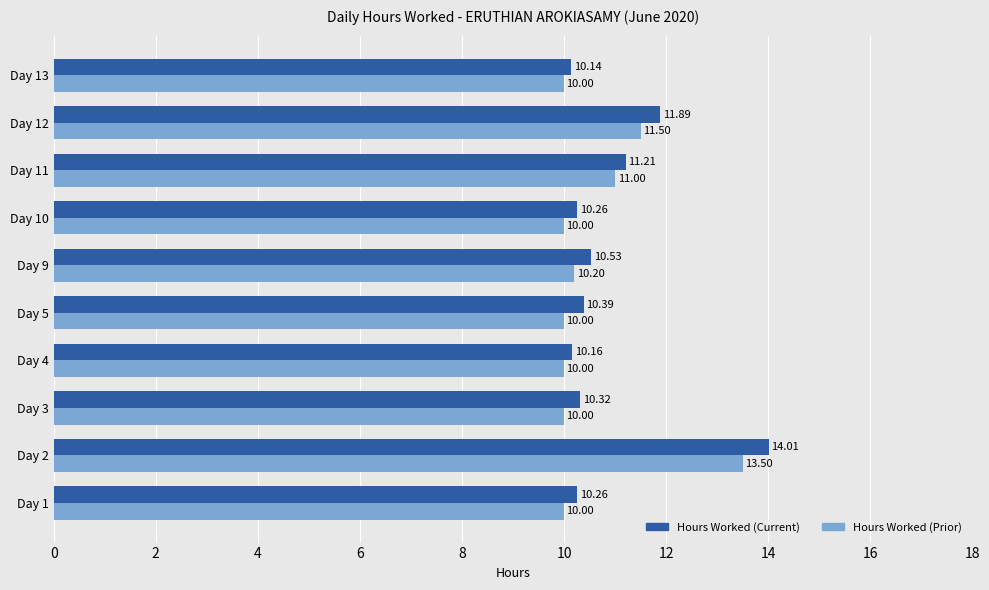

Rank the series at Day 2 from lowest to highest value.

Hours Worked (Prior), Hours Worked (Current)